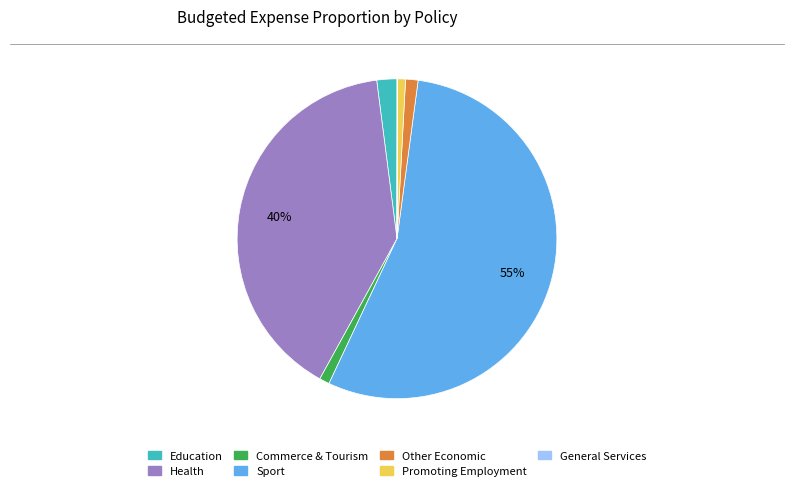

Is there a majority slice in this chart?

Yes